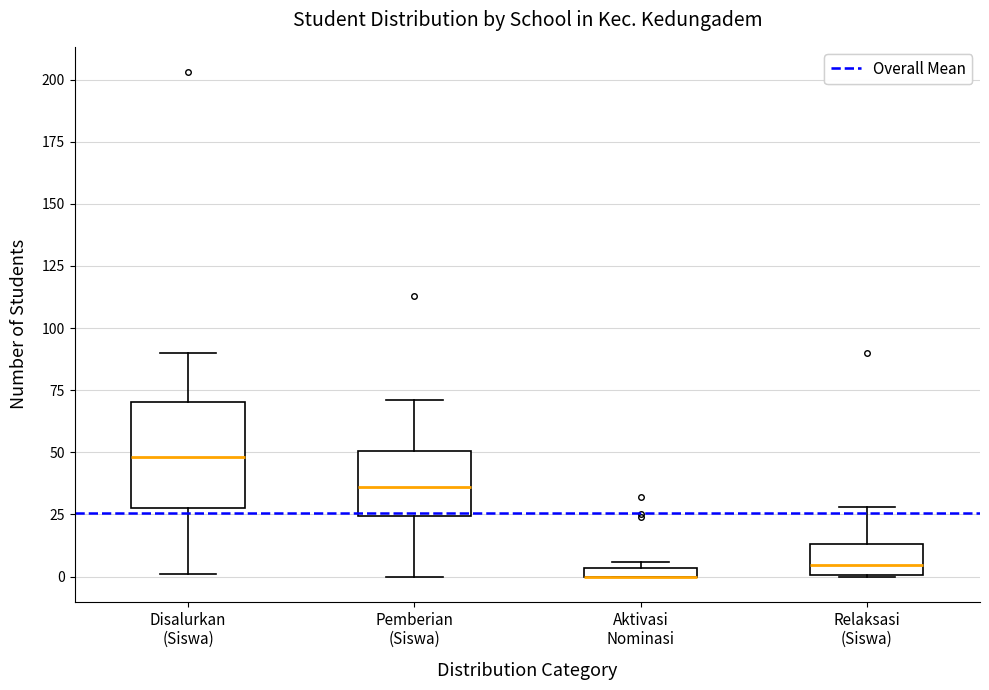

Comparing the boxes themselves (not the whiskers), which one is the tallest?

Disalurkan (Siswa)